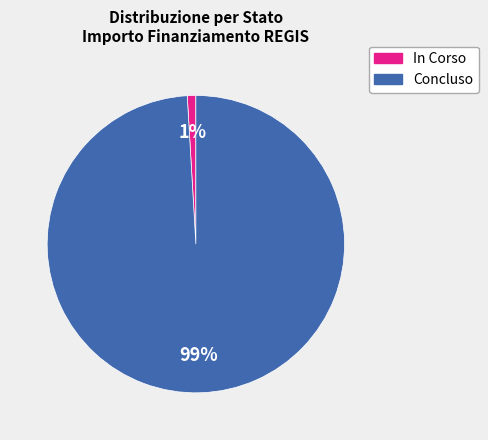

Do In Corso and Concluso together represent more than half of the pie?

Yes